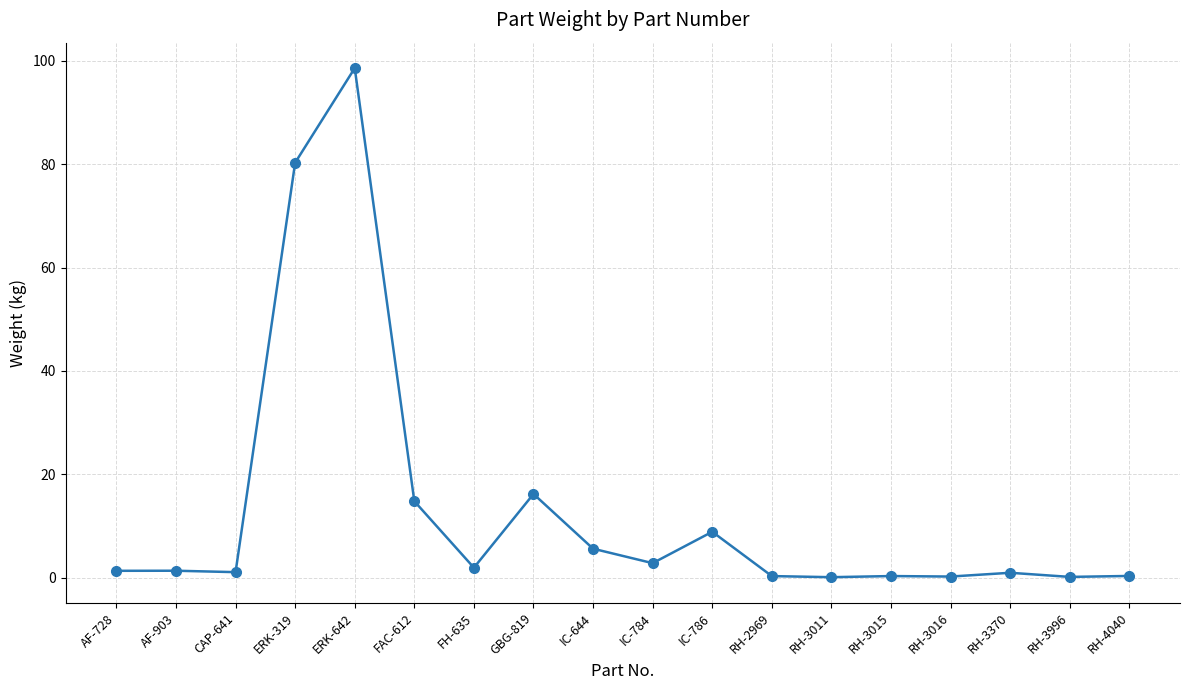

Which has a higher value, FAC-612 or IC-784?

FAC-612